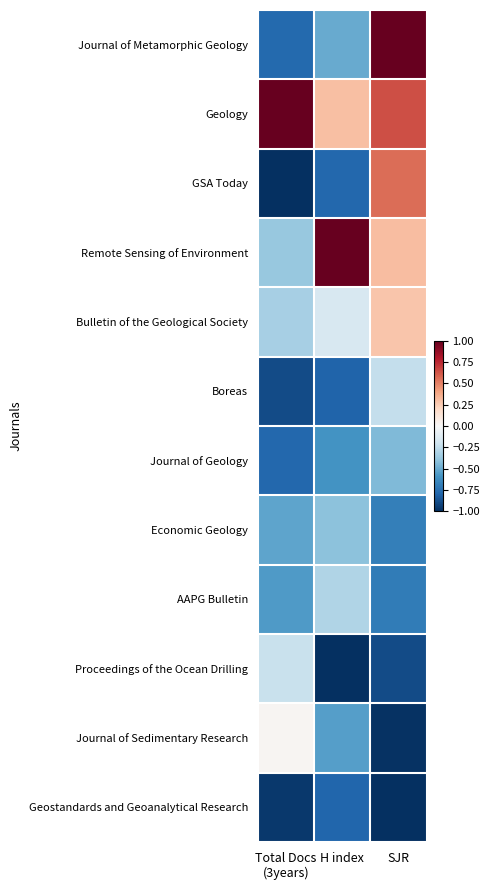

Rank the series at H index from highest to lowest value.

Remote Sensing of Environment, Geology, Bulletin of the Geological Society, AAPG Bulletin, Economic Geology, Journal of Metamorphic Geology, Journal of Sedimentary Research, Journal of Geology, GSA Today, Geostandards and Geoanalytical Research, Boreas, Proceedings of the Ocean Drilling